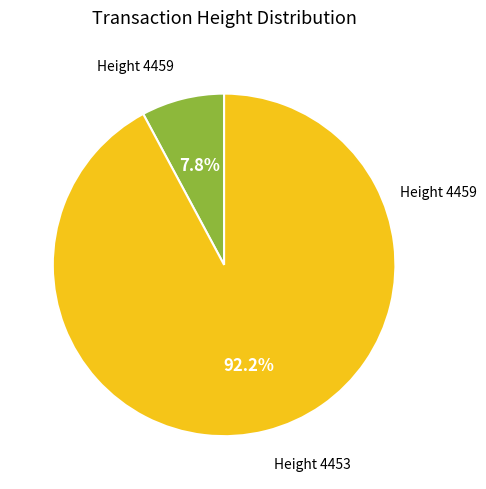

To the nearest percent, what is the difference between the largest and smallest slice percentages?

84%